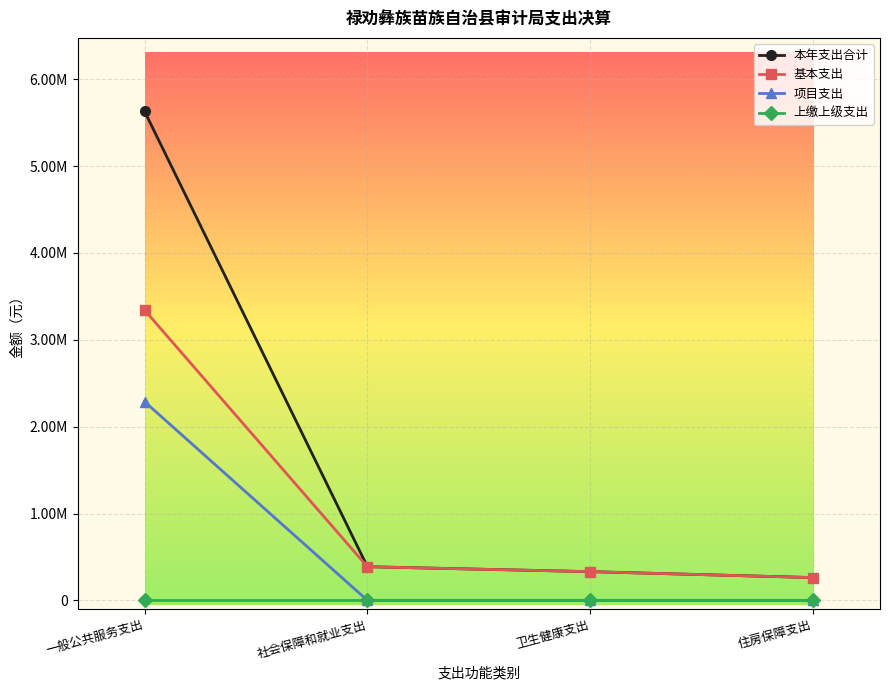

Is it true that 本年支出合计 equals 9204739.3 at 一般公共服务支出?

False